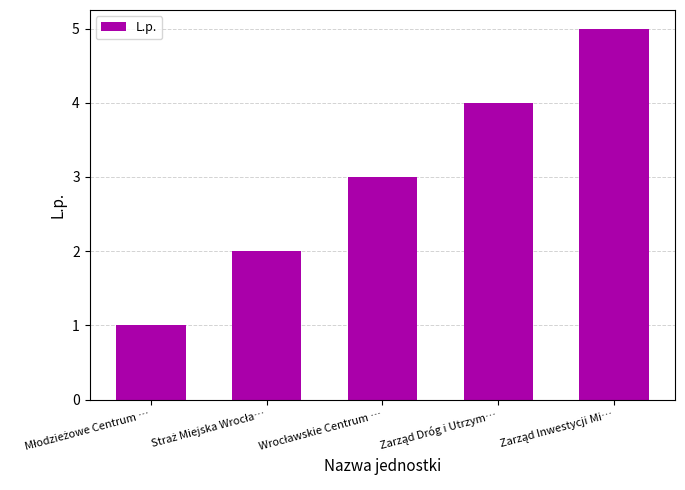

What is the average value?

3